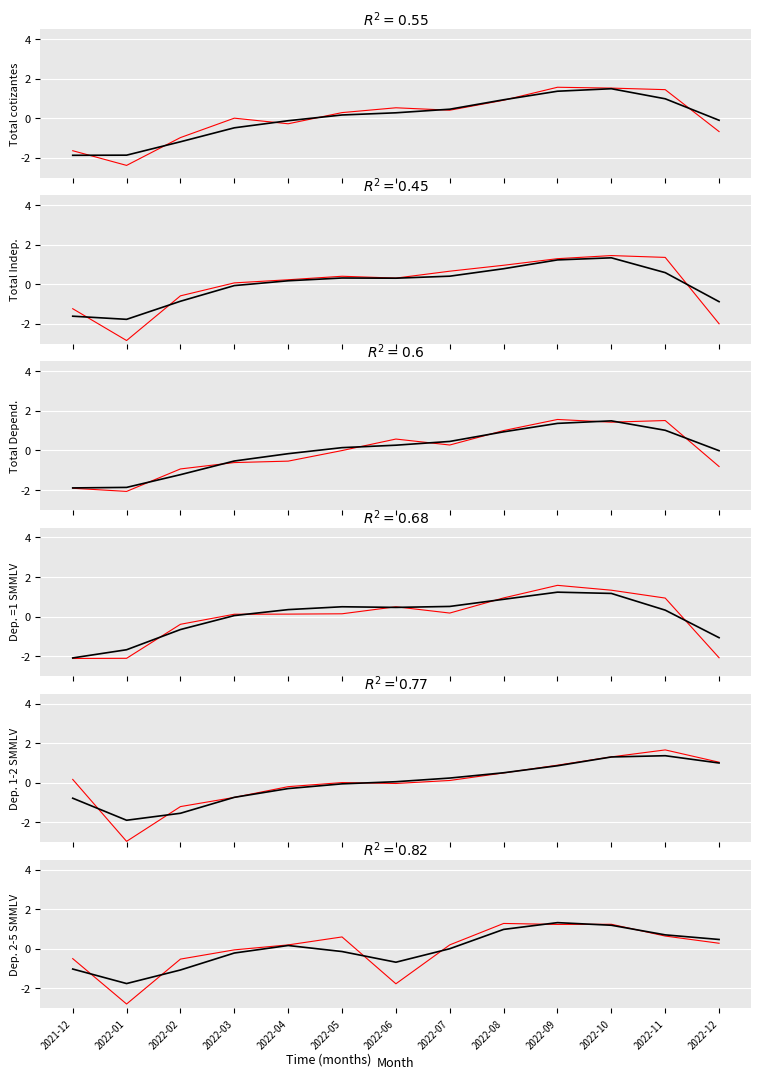

What is the sum of all Total Dependientes values?

-0.5